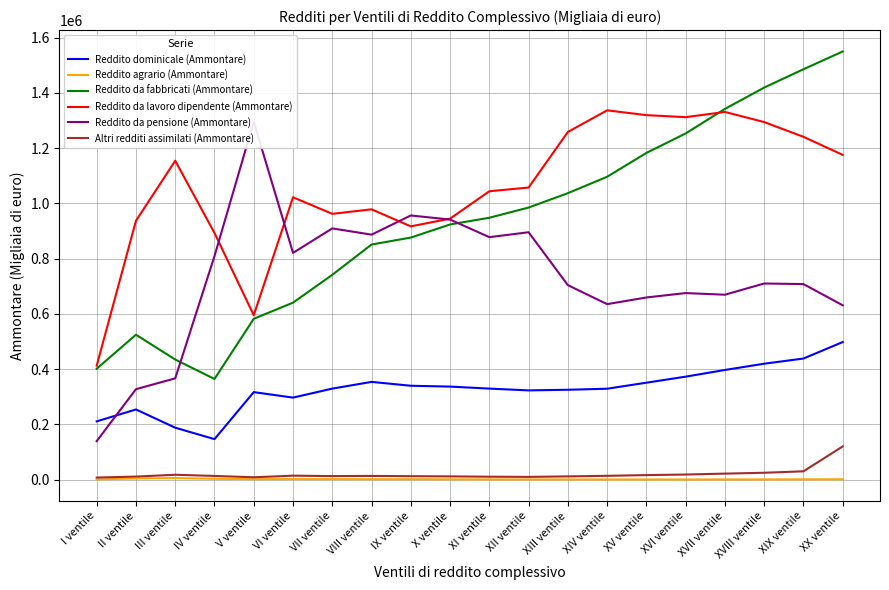

True or false: Reddito da fabbricati (Ammontare) has a value of 178244 at V ventile.

False